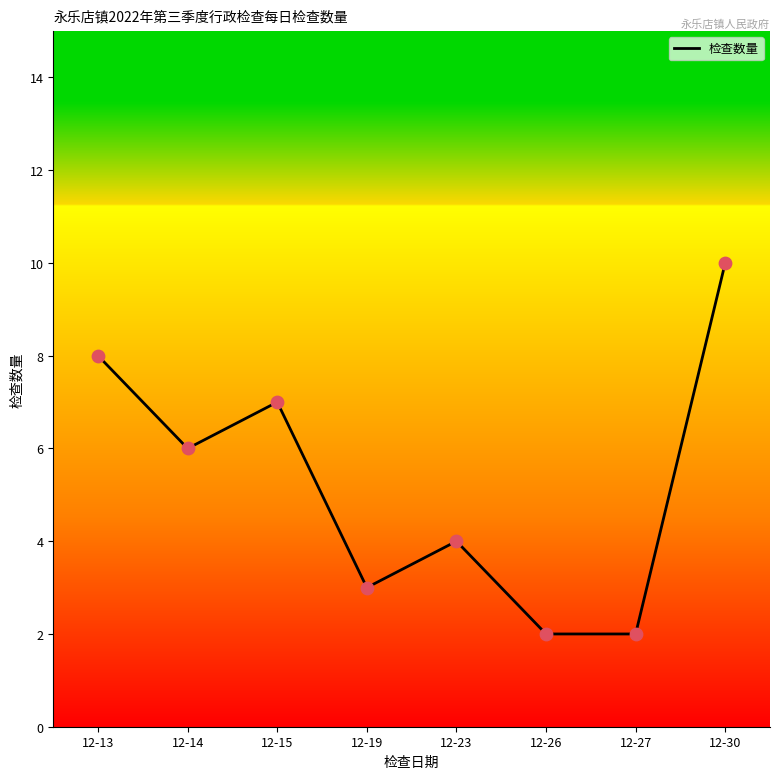

Approximately how many times larger is the value at 12-19 compared to 12-27?

1.5